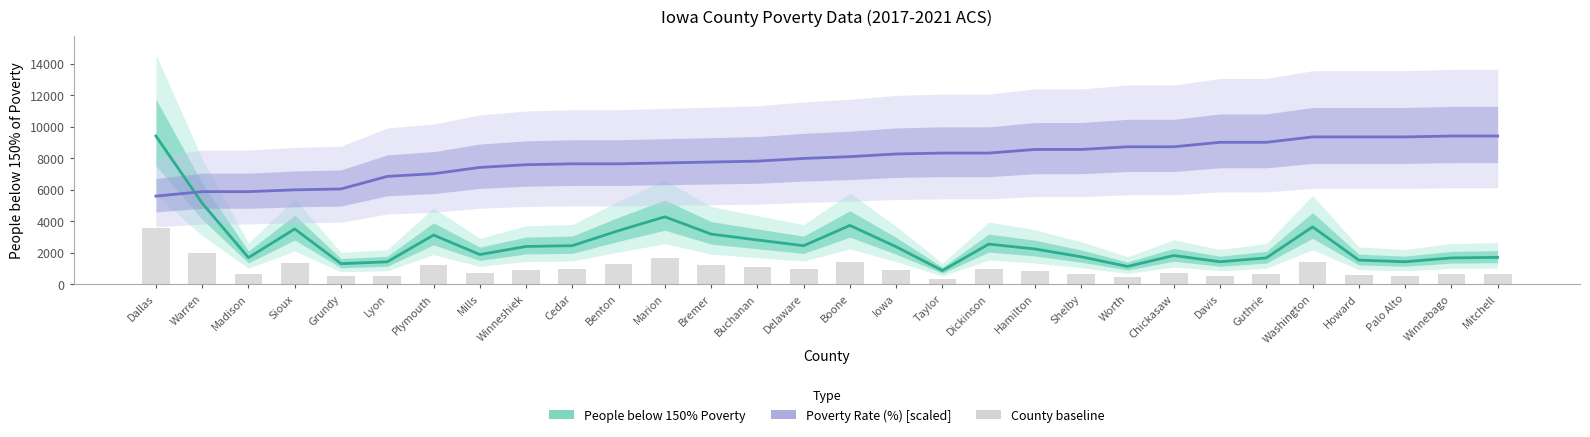

Rank the categories by People below 150% Poverty value from highest to lowest.

Dallas, Warren, Marion, Boone, Washington, Sioux, Benton, Bremer, Plymouth, Buchanan, Dickinson, Cedar, Delaware, Winneshiek, Iowa, Hamilton, Mills, Chickasaw, Shelby, Mitchell, Madison, Guthrie, Winnebago, Howard, Palo Alto, Davis, Lyon, Grundy, Worth, Taylor